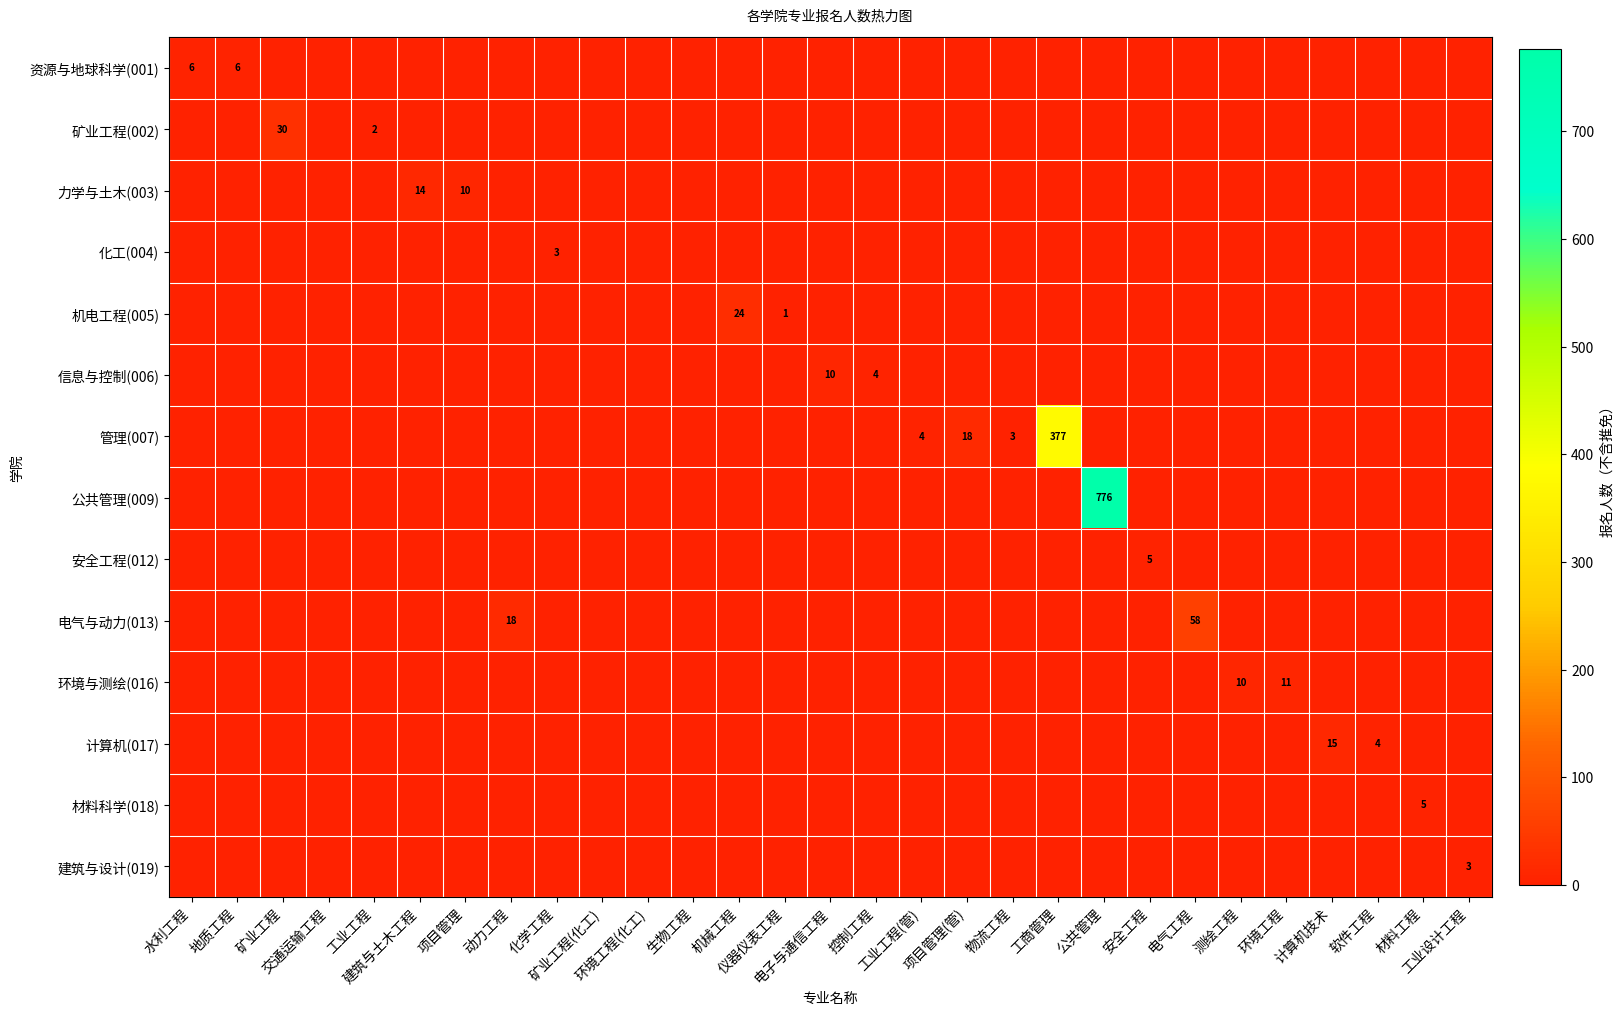

Which label corresponds to the largest value in the chart?

公共管理